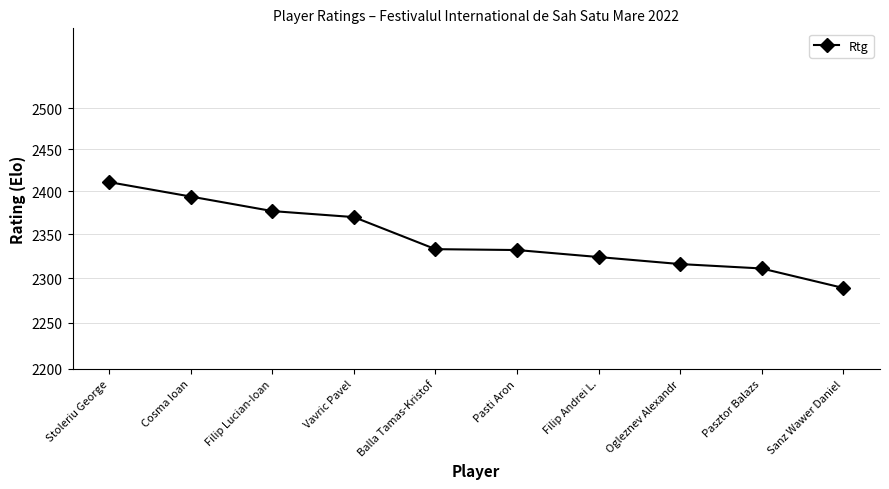

Reading left to right, transcribe all the data shown in this chart.

2411	2394	2377	2370	2333	2332	2324	2316	2311	2289